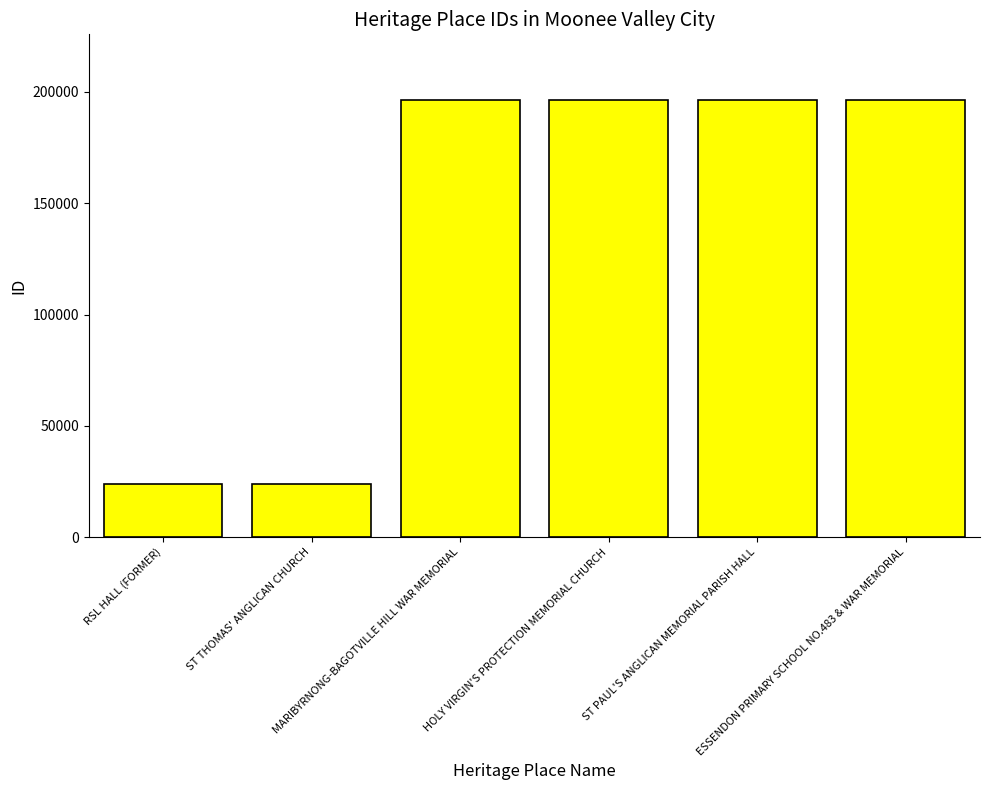

Count the number of categories in the chart.

6